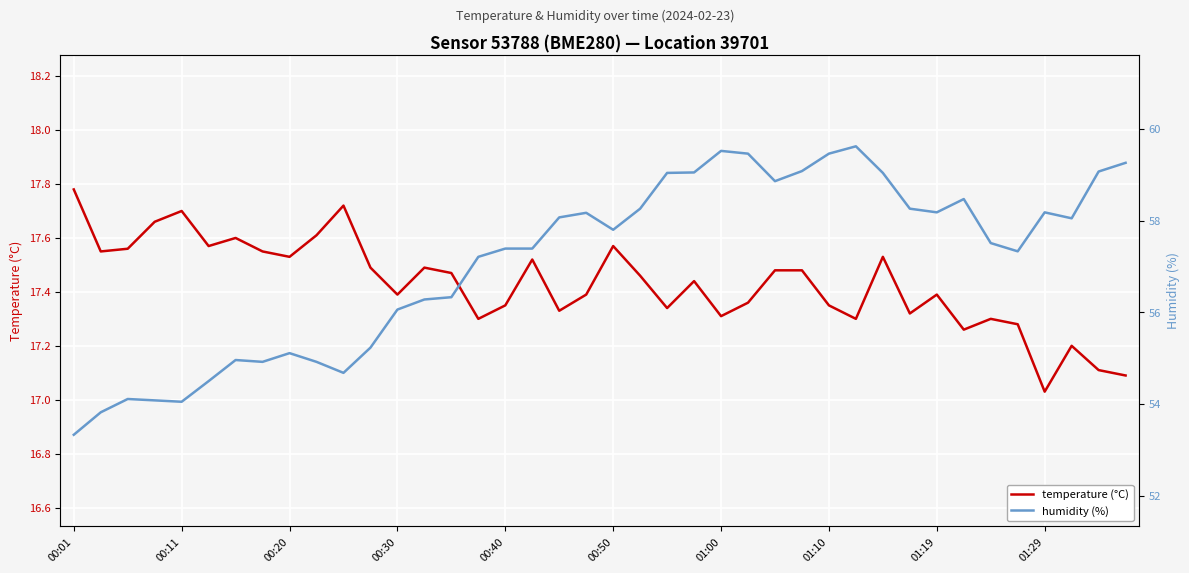

What is the sum of the humidity values at 38 and 22?

118.1